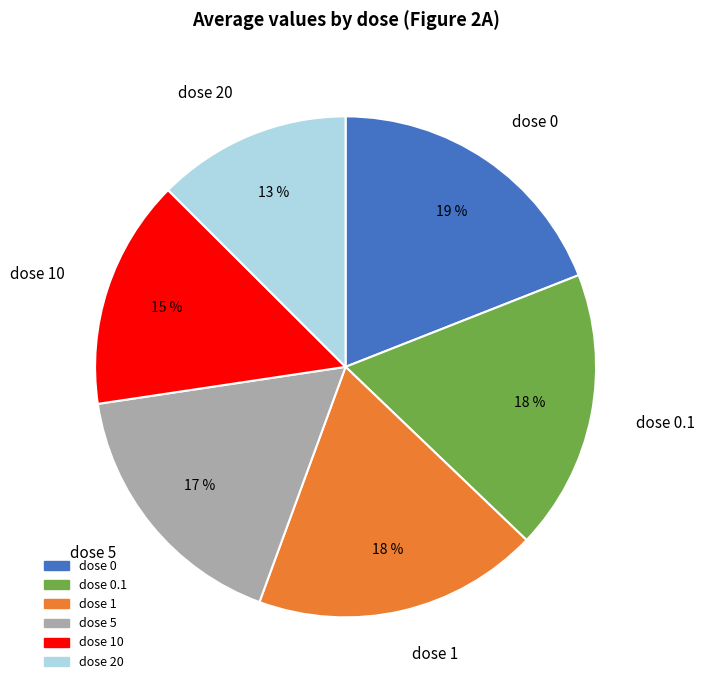

To the nearest percent, what portion does dose 0.1 represent?

18%